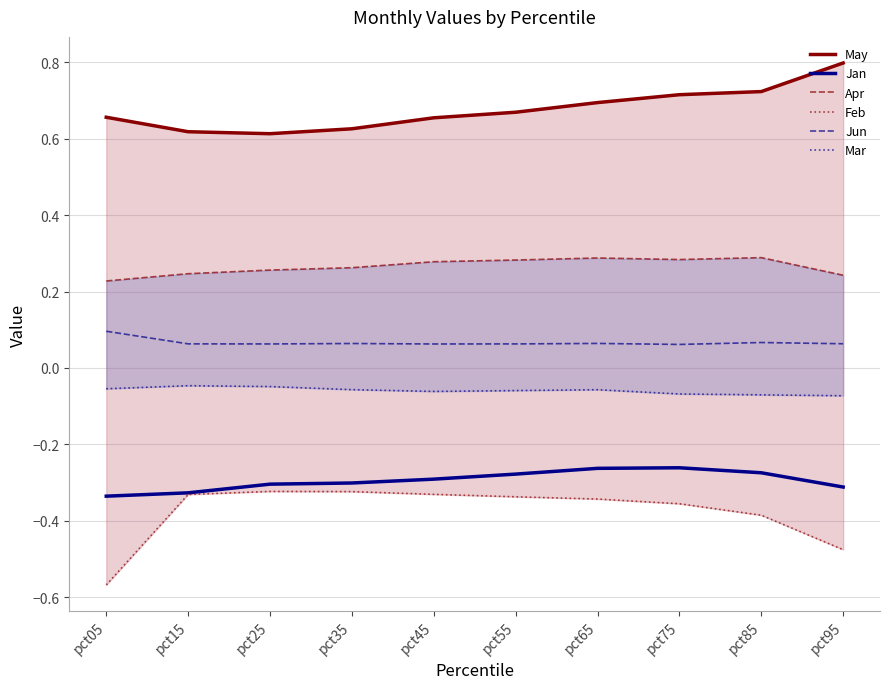

True or false: Mar and May intersect in this chart.

False